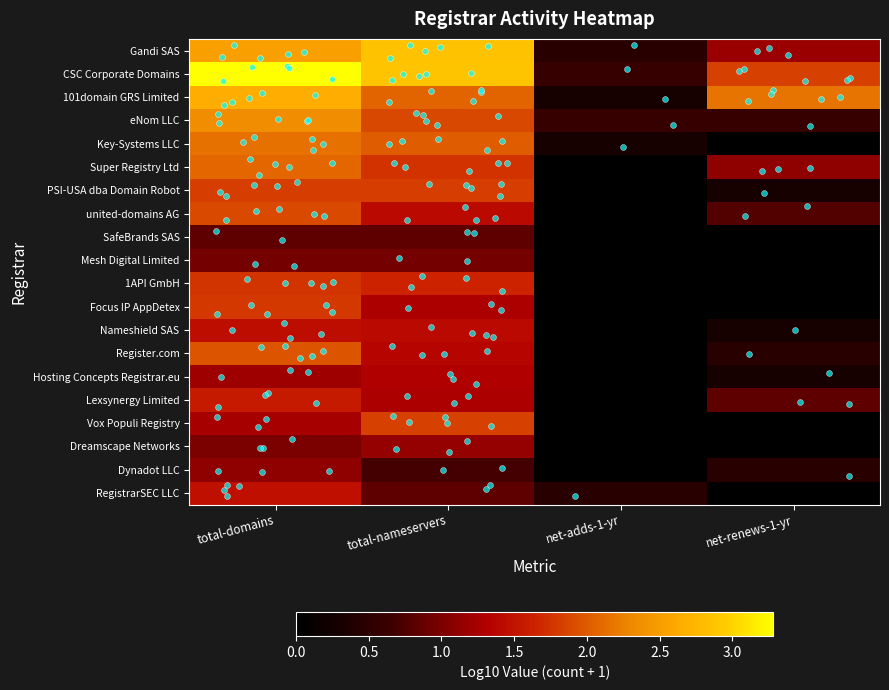

Which series has the largest total across all categories?

CSC Corporate Domains